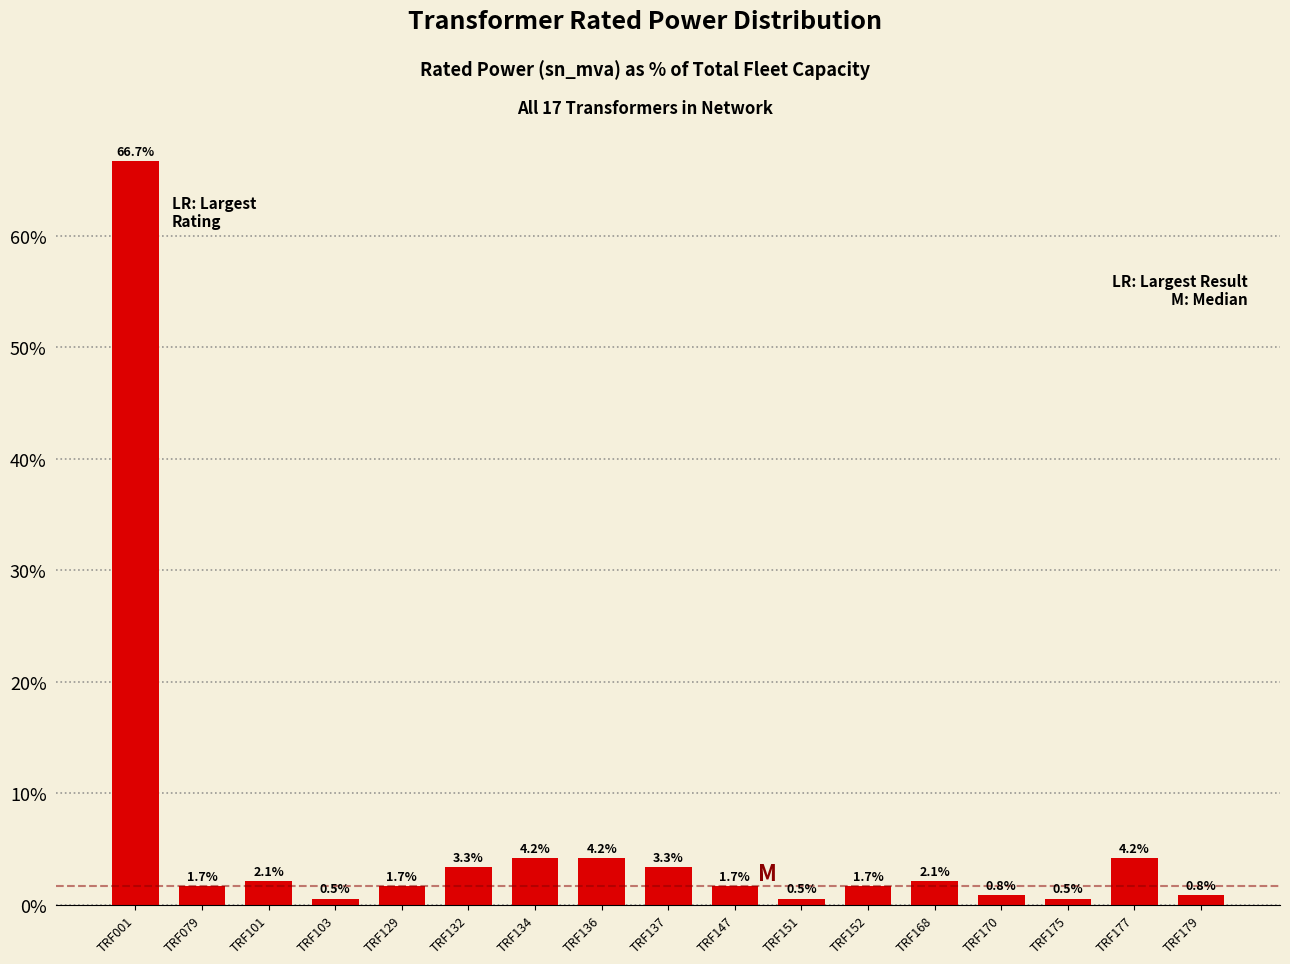

The value at TRF132 is 3.3. True or false?

True